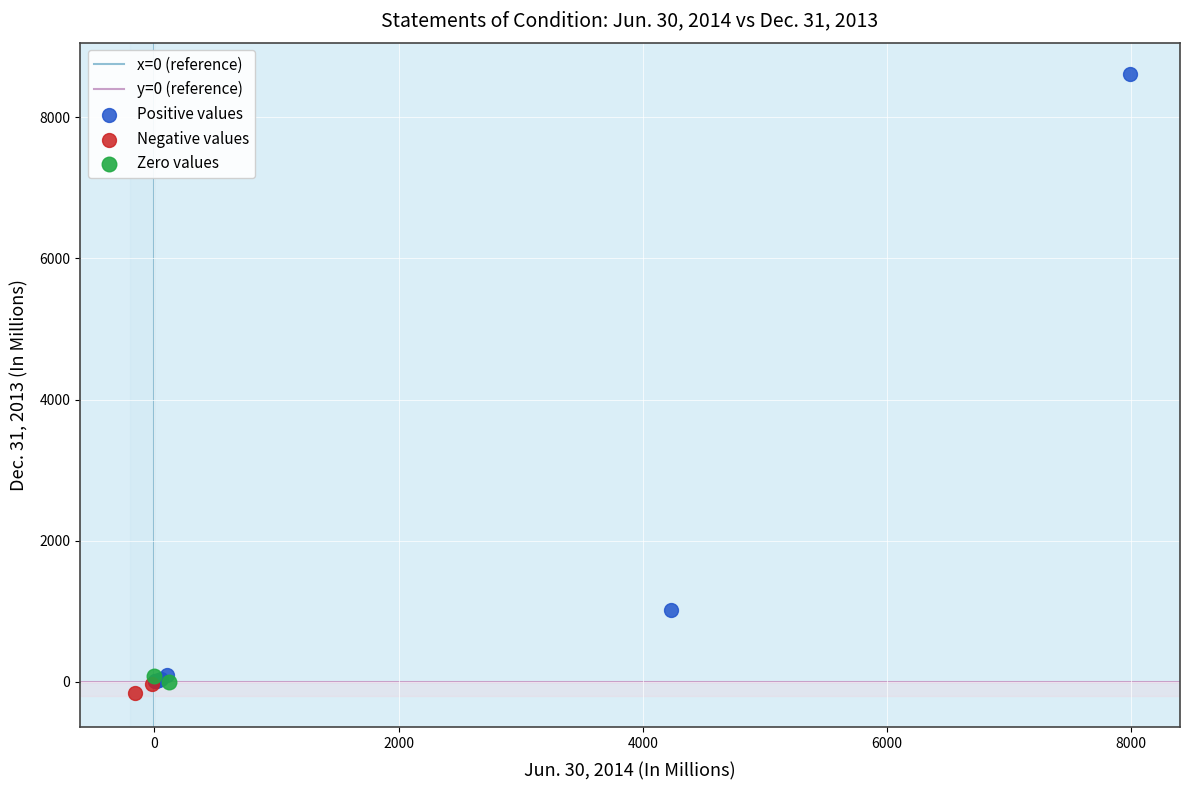

Which series contains the highest Y value?

Positive values